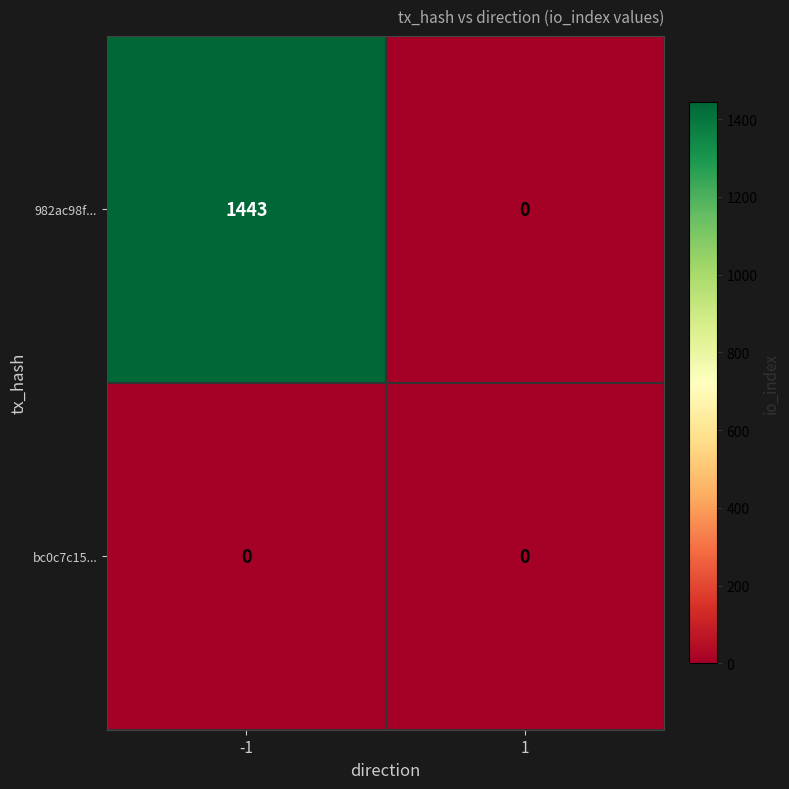

What is the sum of the 982ac98f... values at 1 and -1?

1443